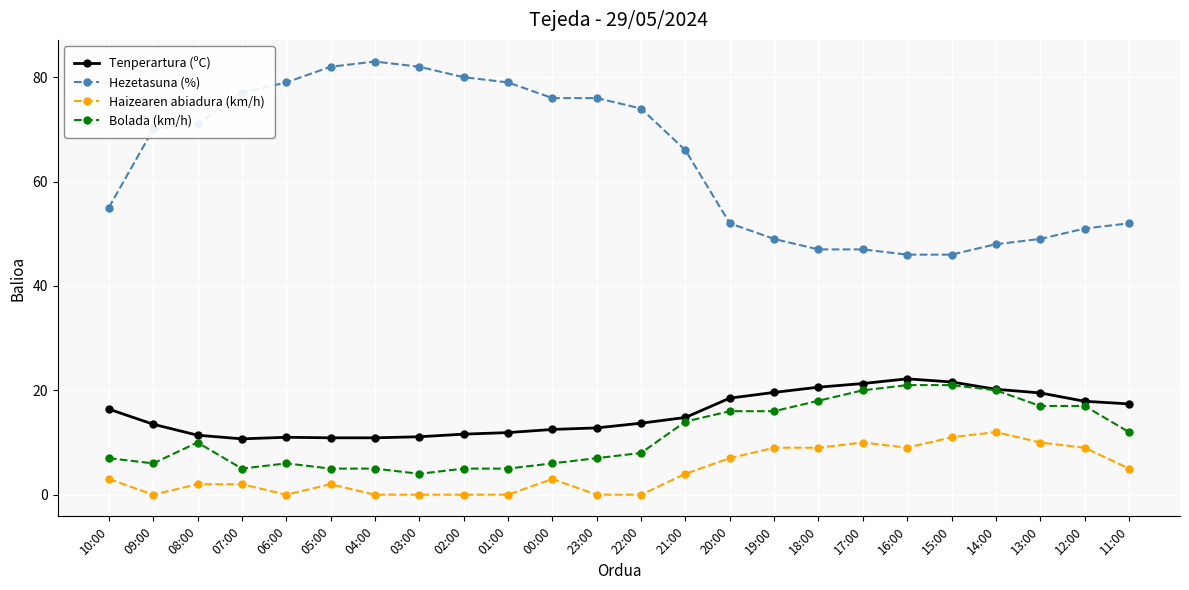

Rank the series at 04:00 from highest to lowest value.

Hezetasuna (%), Tenperartura (ºC), Bolada (km/h), Haizearen abiadura (km/h)